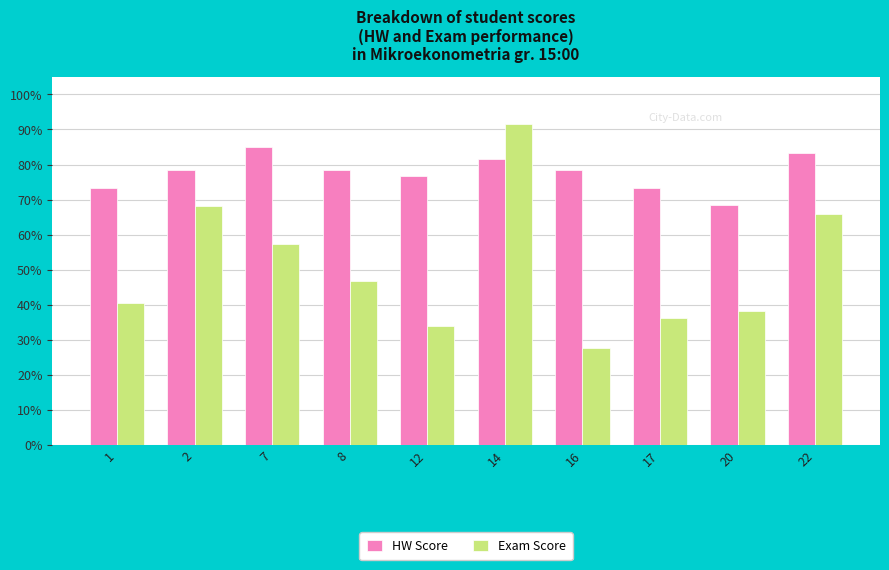

Which series has the largest total across all categories?

HW Score